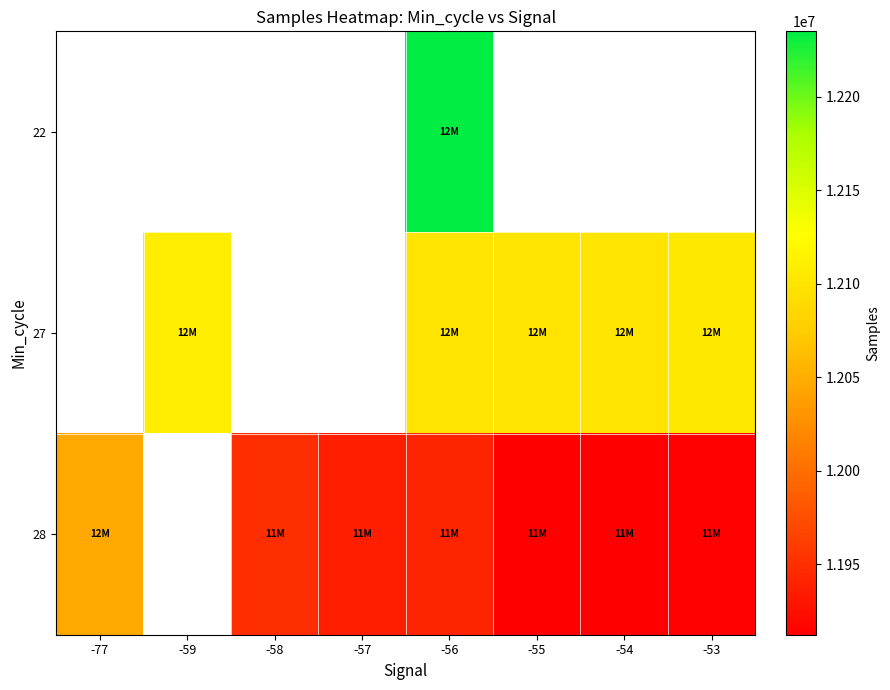

At which label does 28 reach its peak?

-77